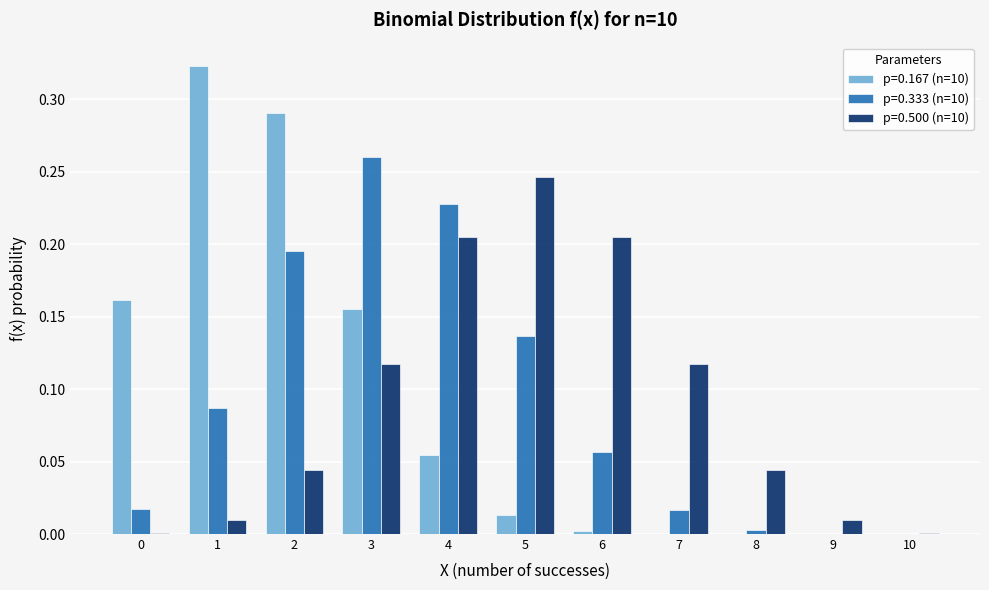

Is the value of p=0.167 (n=10) at 10 greater than the value of p=0.333 (n=10) at 5?

No